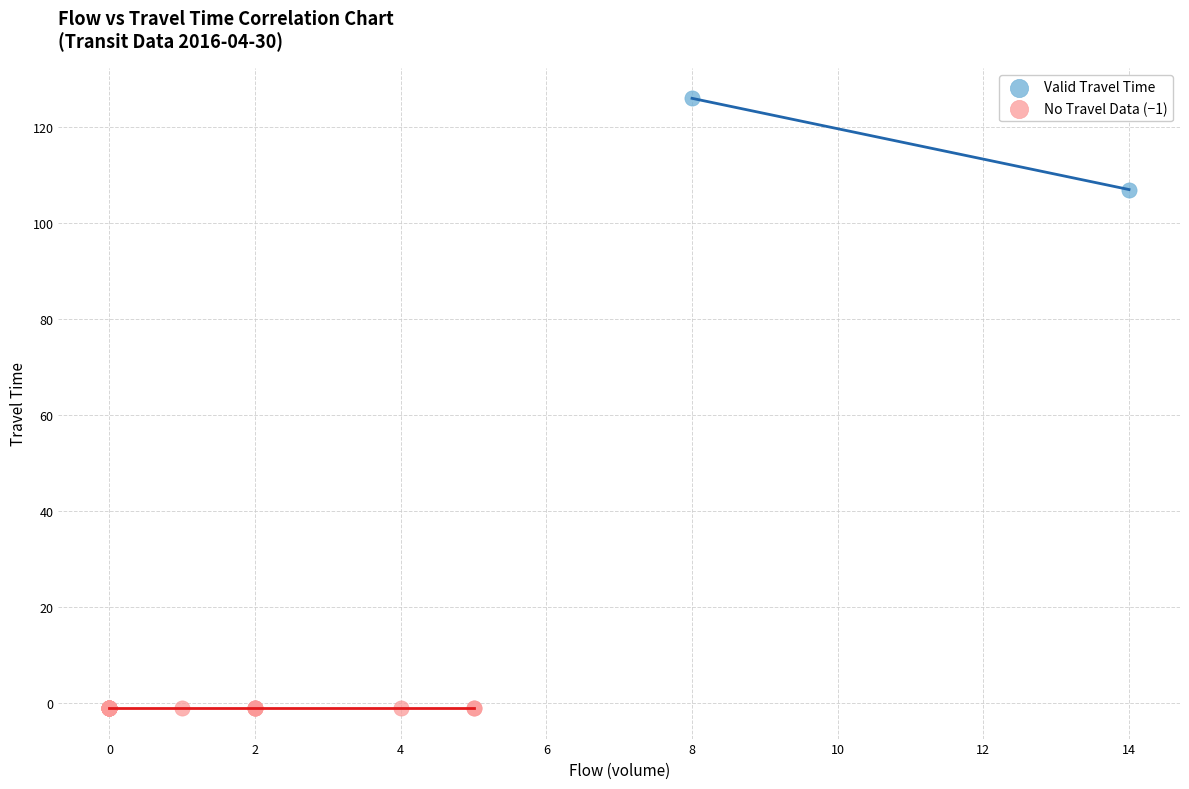

Which series reaches the minimum Y coordinate?

No Travel Data (−1)